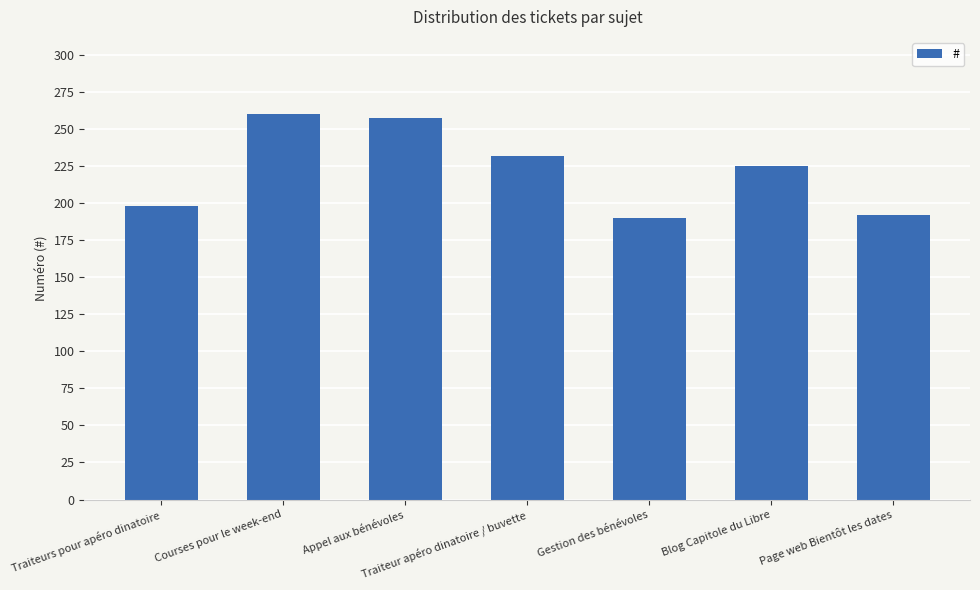

What is the average value?

222